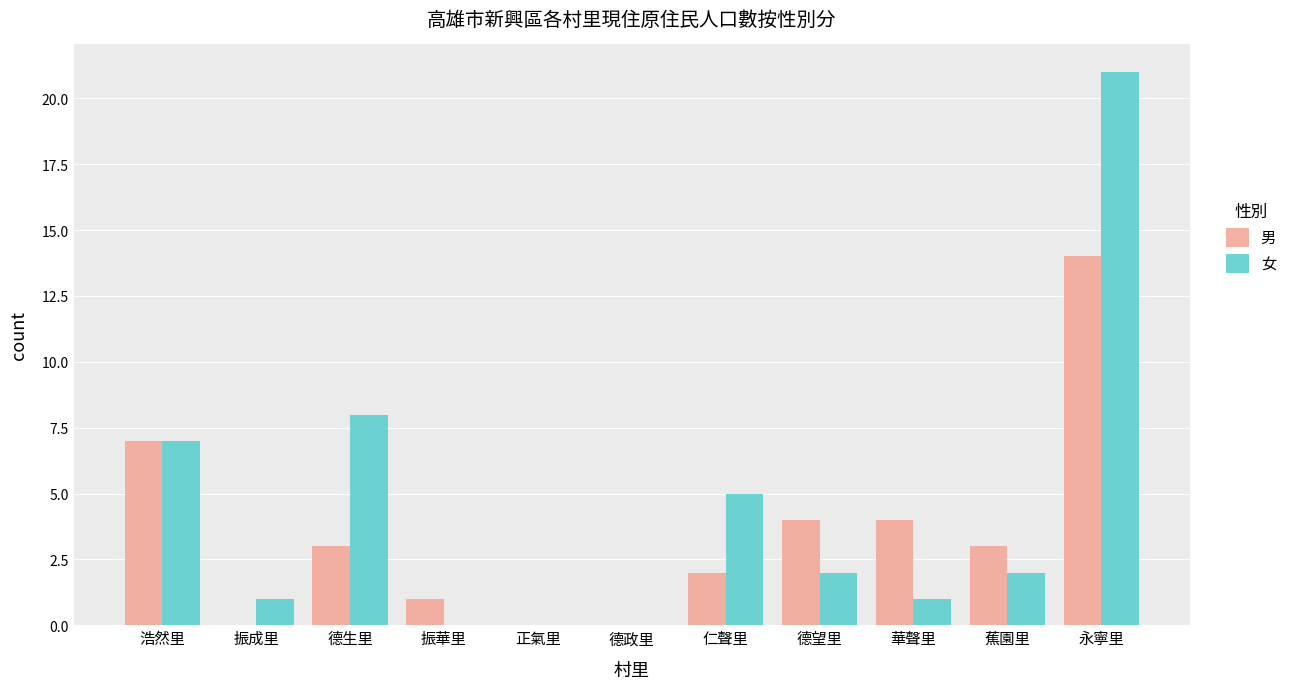

At which label is 女 closest to 10?

德生里